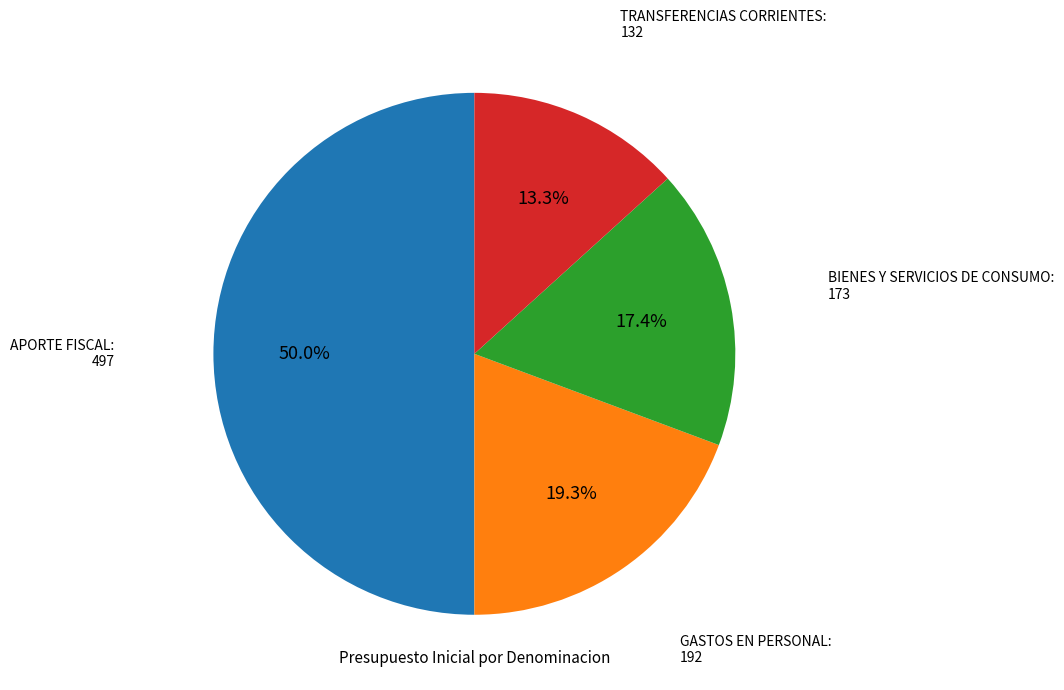

Which category has the smallest portion of the pie?

TRANSFERENCIAS CORRIENTES